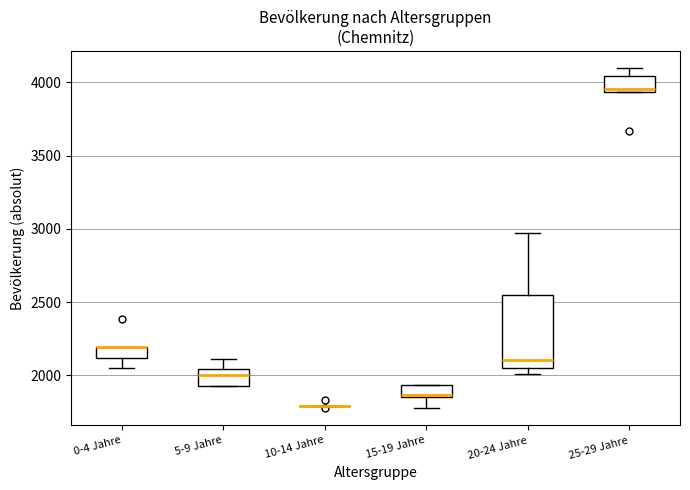

Reading left to right, read every box against the y-axis: the position of its median line, the range the box covers, and the ends of its whiskers. The values are not printed on the chart, so give them approximately, as read against the axis.

0-4 Jahre: median 2200 (drawn on the box's upper edge), box 2100 to 2200, whiskers 2050 to 2200
5-9 Jahre: median 2000, box 1950 to 2050, whiskers 1950 to 2100
10-14 Jahre: box collapsed to a line at 1800, whiskers 1800 to 1800
15-19 Jahre: median 1850, box 1850 to 1950, whiskers 1800 to 1950
20-24 Jahre: median 2100, box 2050 to 2550, whiskers 2000 to 2950
25-29 Jahre: median 3950 (just above the box's lower edge), box 3950 to 4050, whiskers 3950 to 4100